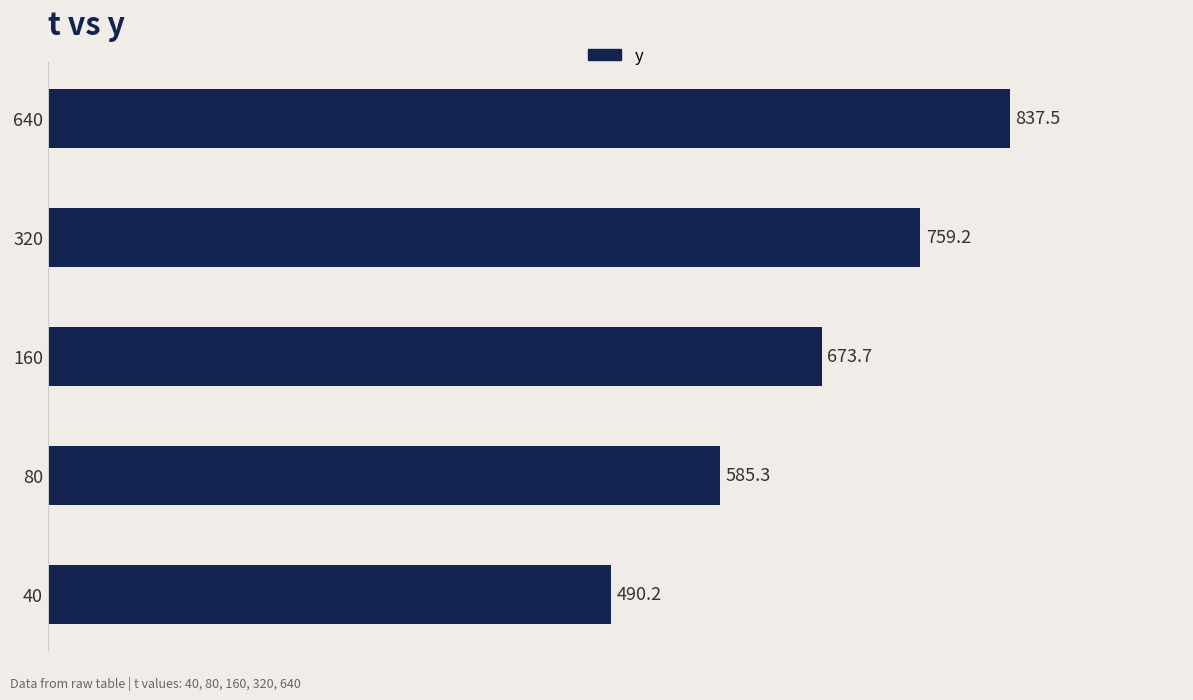

What is the ratio of the value at 40 to the value at 160?

0.7